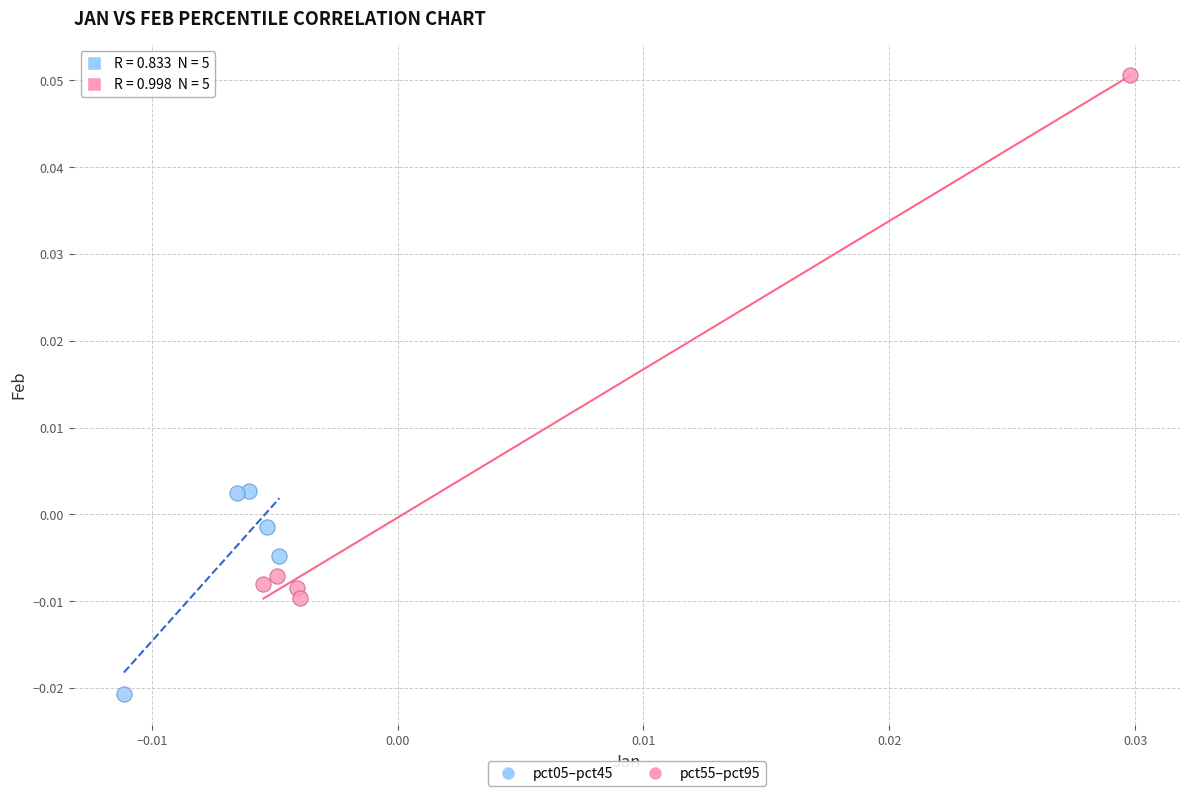

Which series has the widest spread of Y values?

pct55–pct95